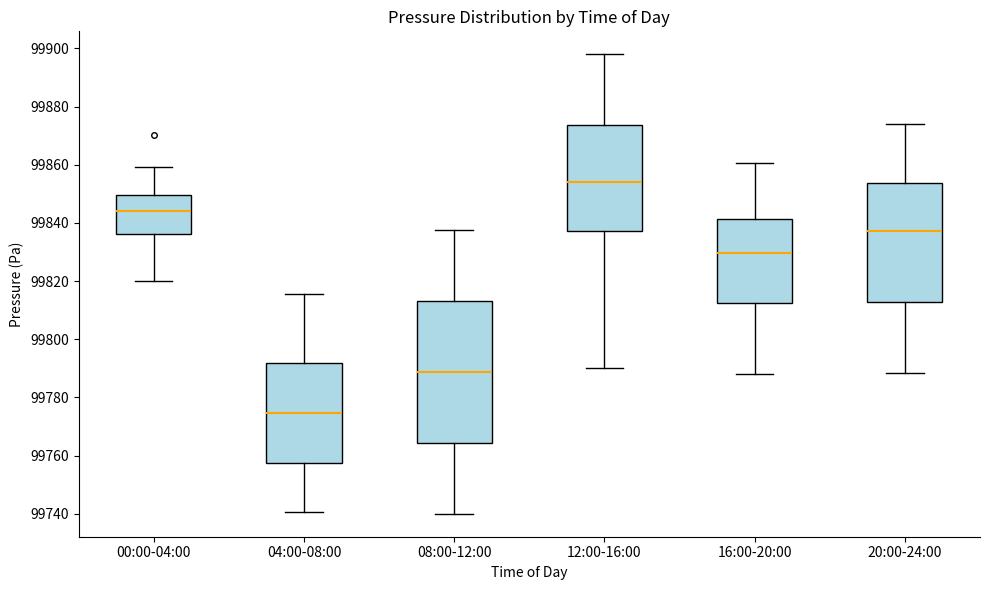

Reading left to right, read every box against the y-axis: the position of its median line, the range the box covers, and the ends of its whiskers. The values are not printed on the chart, so give them approximately, as read against the axis.

00:00-04:00: median 99844, box 99836 to 99850, whiskers 99820 to 99860
04:00-08:00: median 99774, box 99758 to 99792, whiskers 99740 to 99816
08:00-12:00: median 99788, box 99764 to 99814, whiskers 99740 to 99838
12:00-16:00: median 99854, box 99838 to 99874, whiskers 99790 to 99898
16:00-20:00: median 99830, box 99812 to 99842, whiskers 99788 to 99860
20:00-24:00: median 99838, box 99812 to 99854, whiskers 99788 to 99874